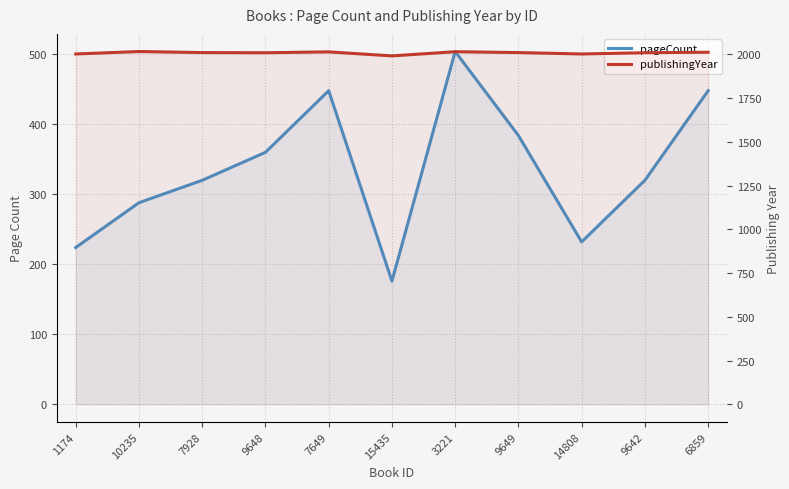

What is the total value across all series at 1174?

2226